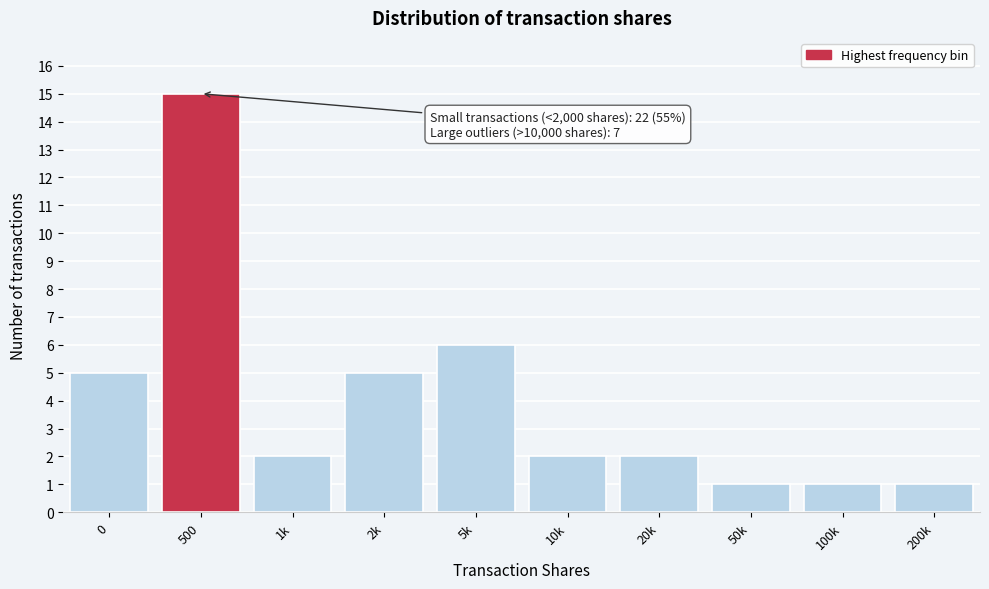

Reading left to right, extract all data points from this chart.

5	15	2	5	6	2	2	1	1	1